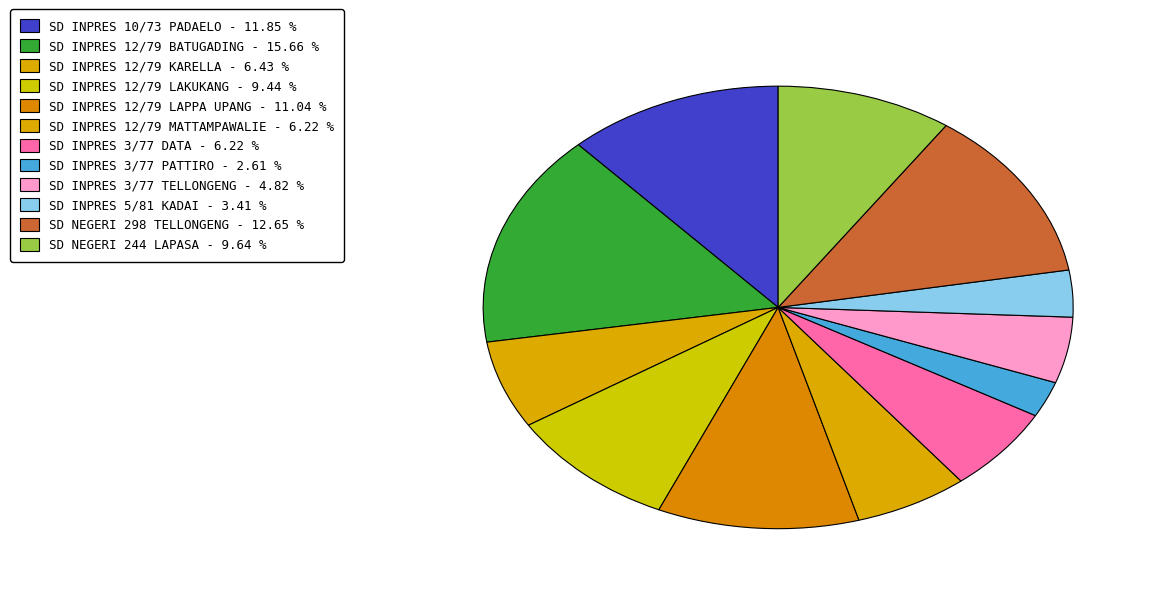

The SD INPRES 10/73 PADAELO slice represents 22% of the pie. True or false?

False